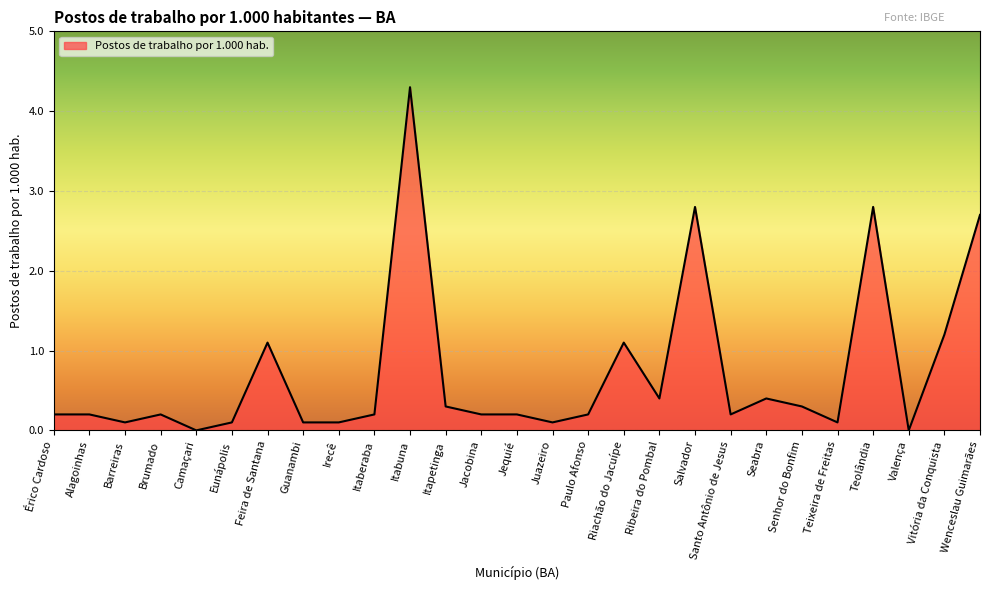

Is it true that the value at Itabuna is 4.3?

True